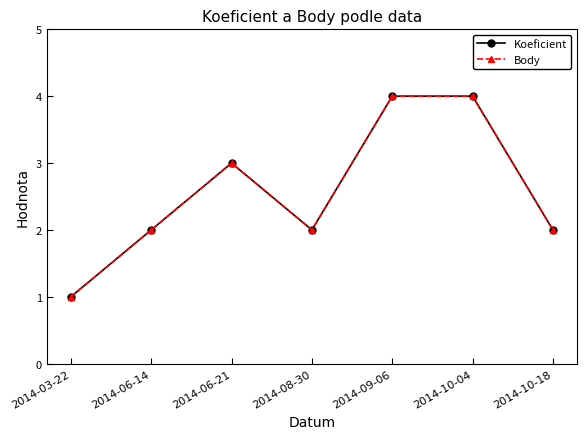

Does the chart have visible grid lines?

No